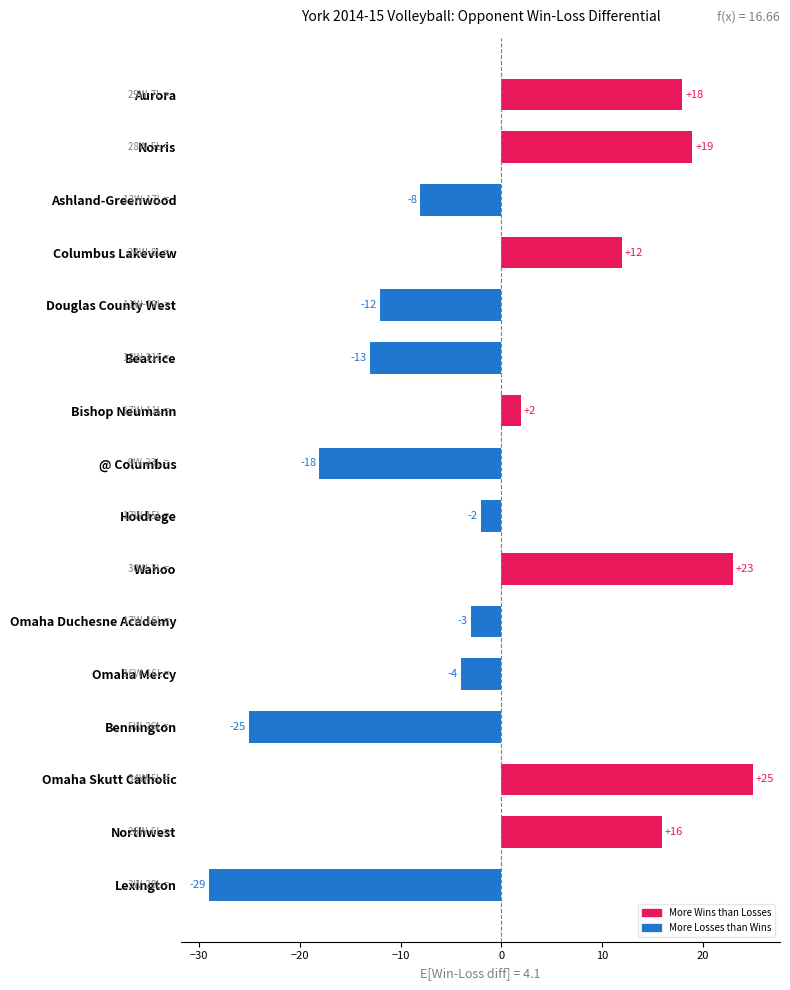

At which category does the chart reach its peak across all series?

Omaha Skutt Catholic